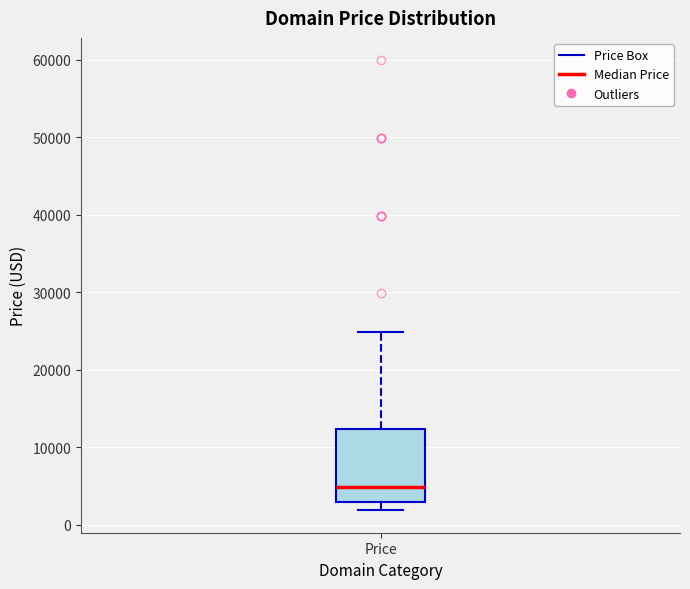

Where does the upper whisker of the box for Price end on the y-axis? The values are not printed on the chart, so give them approximately, as read against the axis.

25000